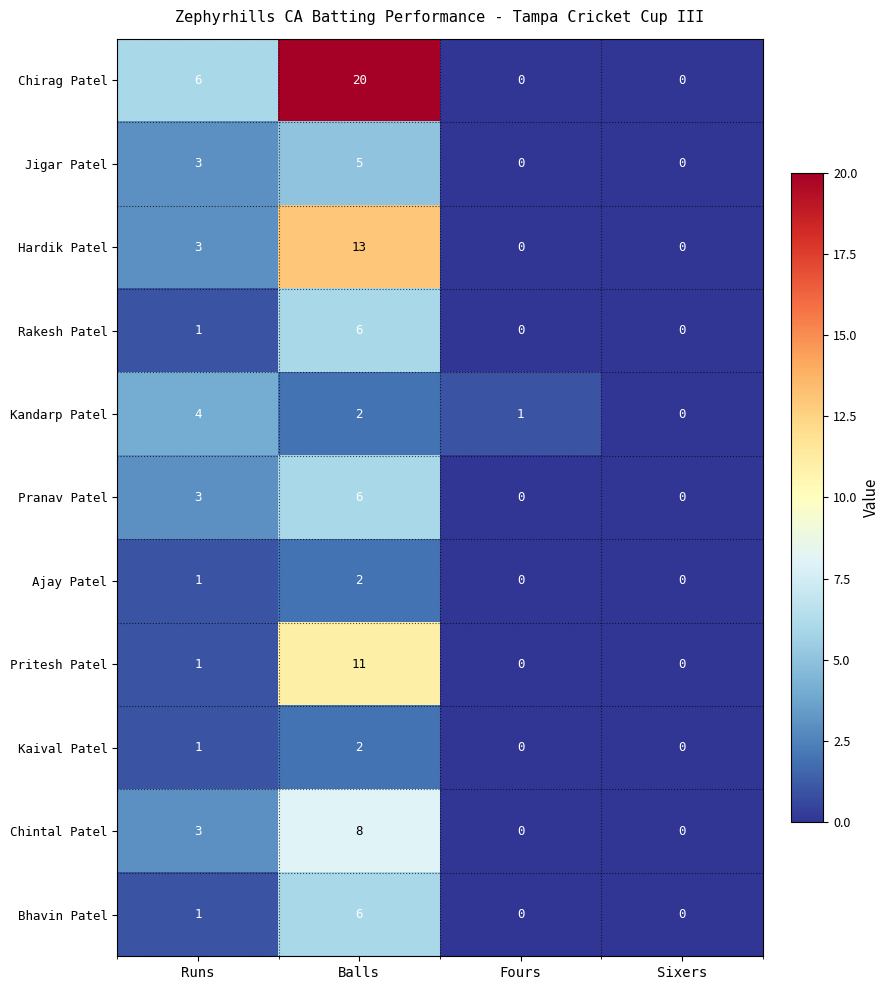

Which series has the largest total across all categories?

Chirag Patel